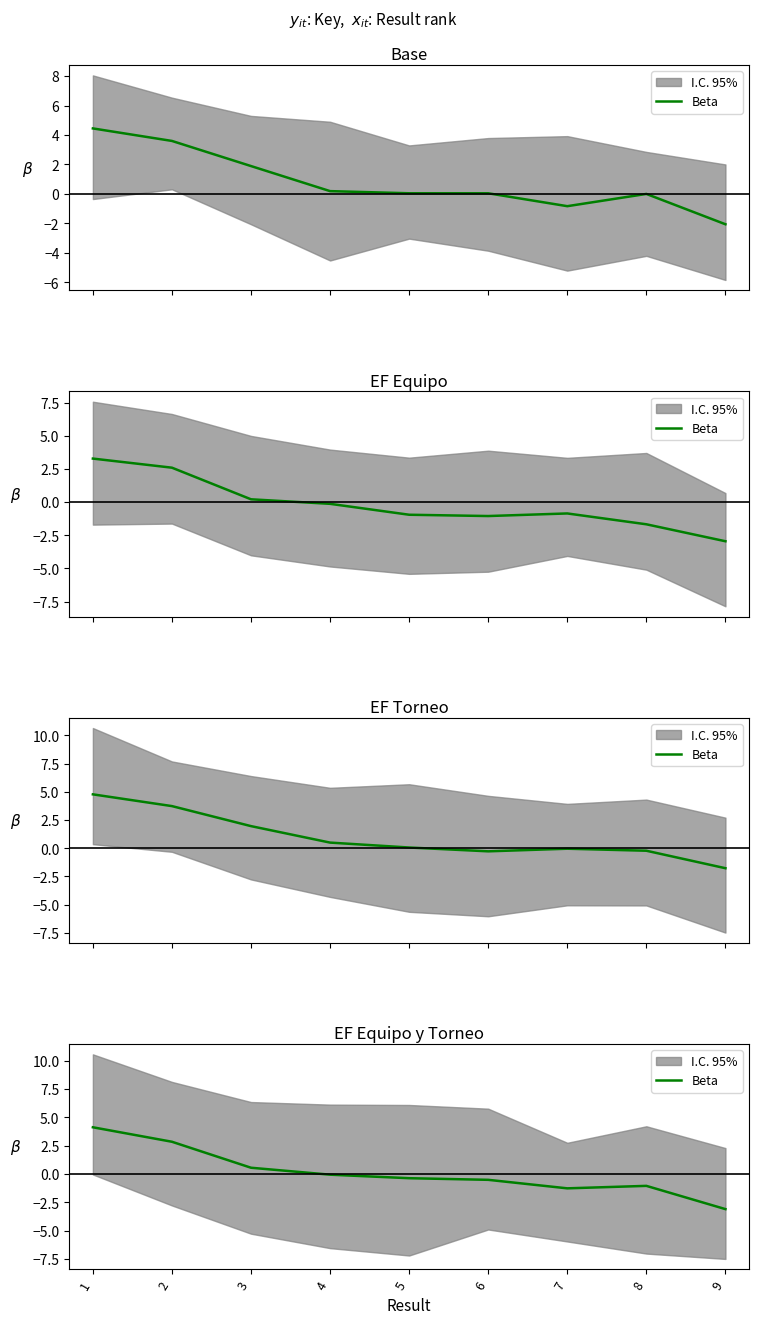

True or false: the data has more than 2 interior local peaks.

False